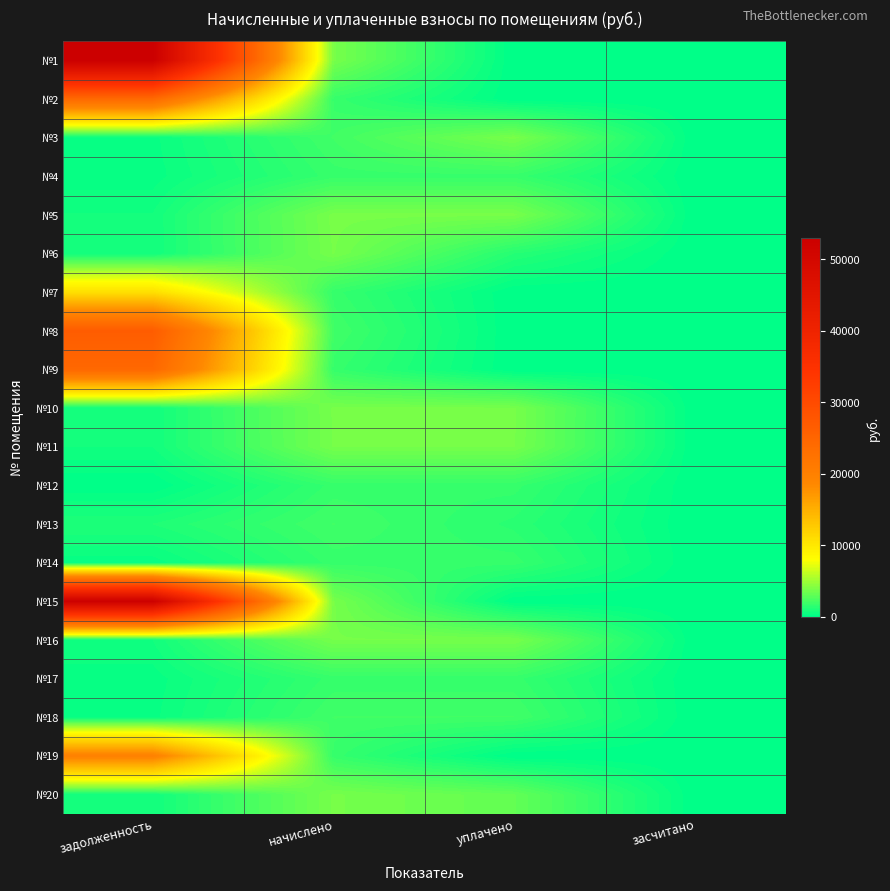

Reading right to left, what are all the values shown in this chart?

№1: засчитано=0.0	уплачено=0.0	начислено=3781.5	задолженность=52890.2
№2: засчитано=0.0	уплачено=0.0	начислено=1761.2	задолженность=24200.1
№3: засчитано=0.0	уплачено=3824.7	начислено=2086.2	задолженность=347.7
№4: засчитано=0.0	уплачено=1770.0	начислено=1770.0	задолженность=295.0
№5: засчитано=0.0	уплачено=3794.7	начислено=3794.7	задолженность=632.5
№6: засчитано=0.0	уплачено=1247.3	начислено=3742.0	задолженность=623.7
№7: засчитано=0.0	уплачено=0.0	начислено=1743.6	задолженность=10761.1
№8: засчитано=0.0	уплачено=0.0	начислено=2077.4	задолженность=26571.3
№9: засчитано=0.0	уплачено=0.0	начислено=1748.0	задолженность=24449.0
№10: засчитано=0.0	уплачено=3759.5	начислено=3759.5	задолженность=626.6
№11: засчитано=0.0	уплачено=3742.0	начислено=3742.0	задолженность=623.7
№12: засчитано=0.0	уплачено=1743.6	начислено=1743.6	задолженность=0.0
№13: засчитано=0.0	уплачено=1385.0	начислено=2077.4	задолженность=1041.3
№14: засчитано=0.0	уплачено=1748.0	начислено=1748.0	задолженность=291.3
№15: засчитано=0.0	уплачено=0.0	начислено=3759.5	задолженность=52583.0
№16: засчитано=0.0	уплачено=3742.0	начислено=3742.0	задолженность=623.7
№17: засчитано=0.0	уплачено=1743.6	начислено=1743.6	задолженность=290.6
№18: засчитано=0.0	уплачено=2077.4	начислено=2077.4	задолженность=346.2
№19: засчитано=0.0	уплачено=0.0	начислено=1748.0	задолженность=19746.5
№20: засчитано=0.0	уплачено=3132.9	начислено=3759.5	задолженность=626.6